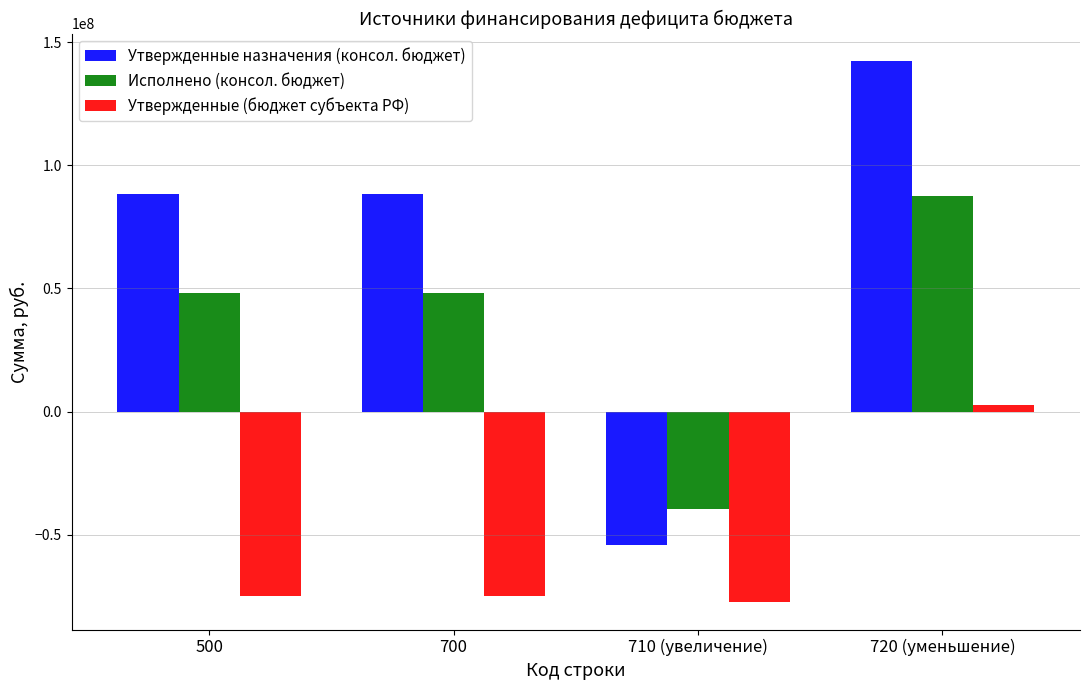

What is the value of the Утвержденные назначения (консол. бюджет) bar at the 1st from the left?

88342735.8